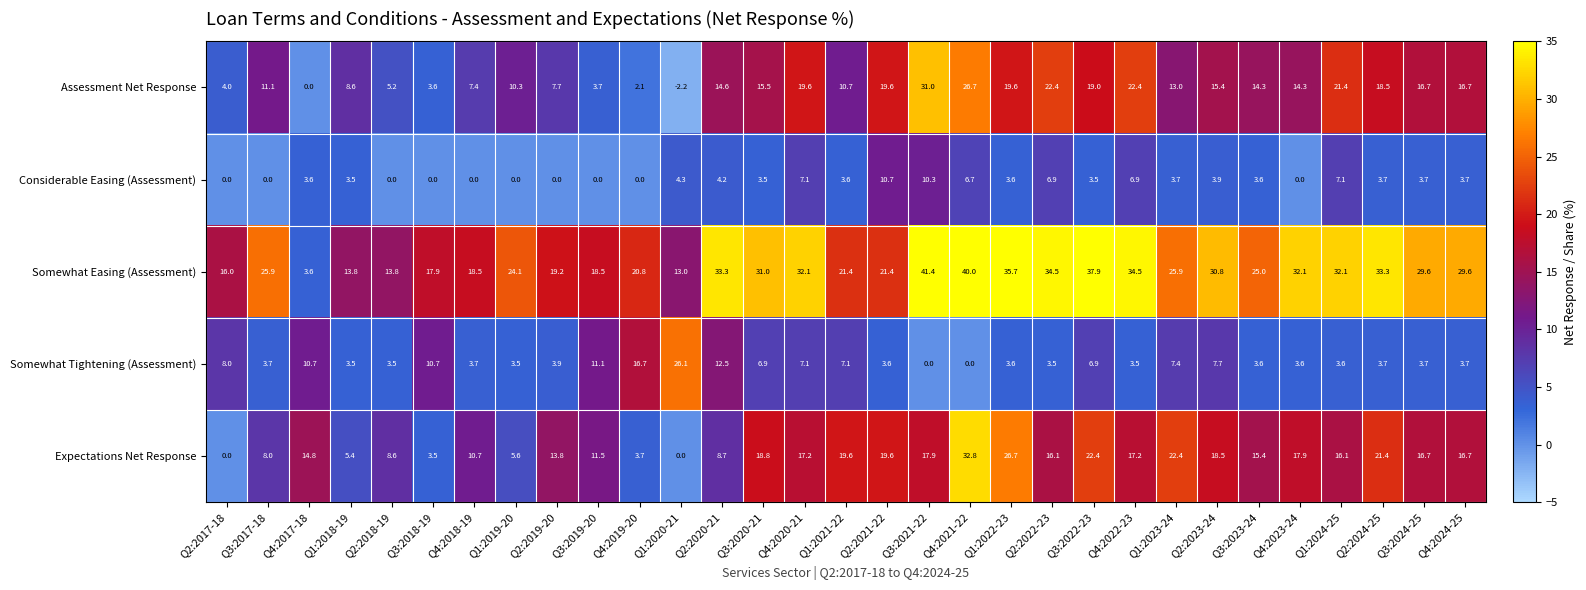

Which series has the largest range (max minus min)?

Somewhat Easing (Assessment)